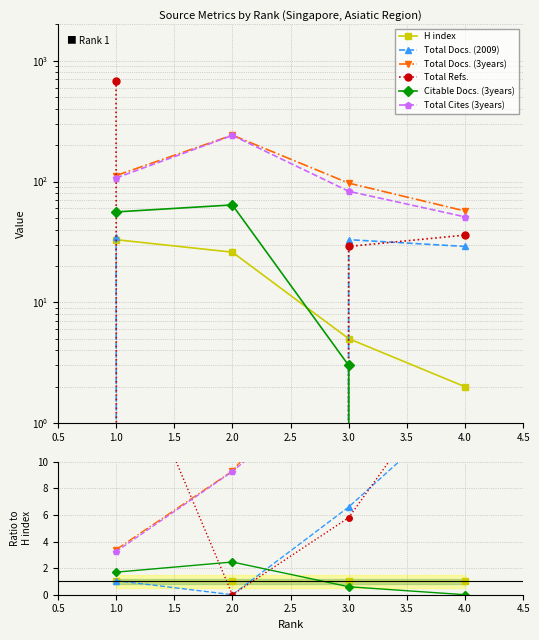

Reading left to right, transcribe all the data shown in this chart.

H index: 1.0	1.0	1.0	1.0
Total Docs. (2009): 1.1	0.0	6.6	14.5
Total Docs. (3years): 3.4	9.3	19.4	28.5
Total Refs.: 20.7	0.0	5.8	18.0
Citable Docs. (3years): 1.7	2.5	0.6	0.0
Total Cites (3years): 3.2	9.3	16.6	25.5